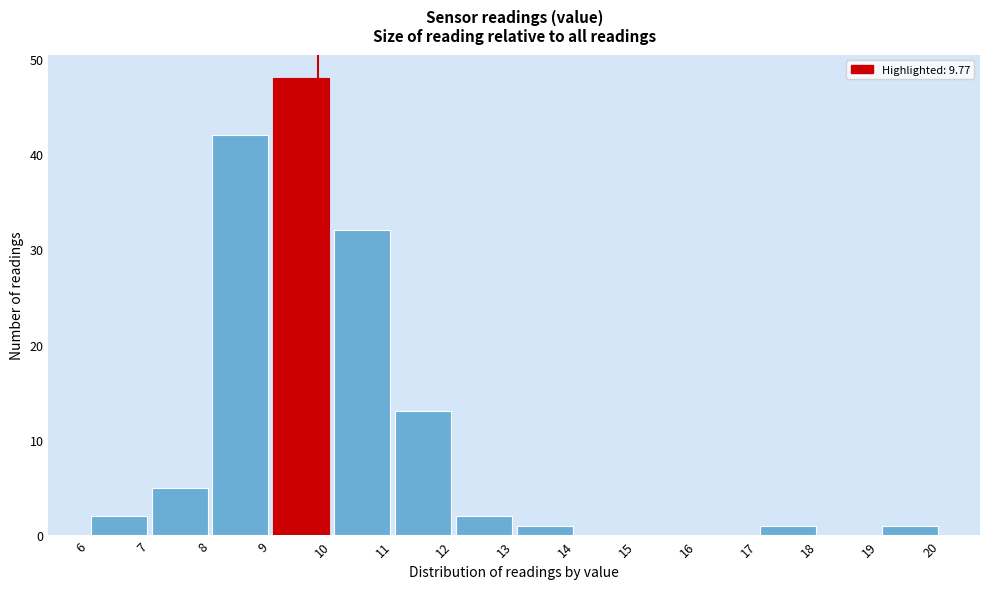

Reading left to right, list every bar in this chart as the range it spans on the x-axis followed by its height. The values are not printed on the chart, so give them approximately, as read against the axis.

6 to 7: 2
7 to 8: 5
8 to 9: 42
9 to 10: 48
10 to 11: 32
11 to 12: 13
12 to 13: 2
13 to 14: 1
14 to 15: 0
15 to 16: 0
16 to 17: 0
17 to 18: 1
18 to 19: 0
19 to 20: 1